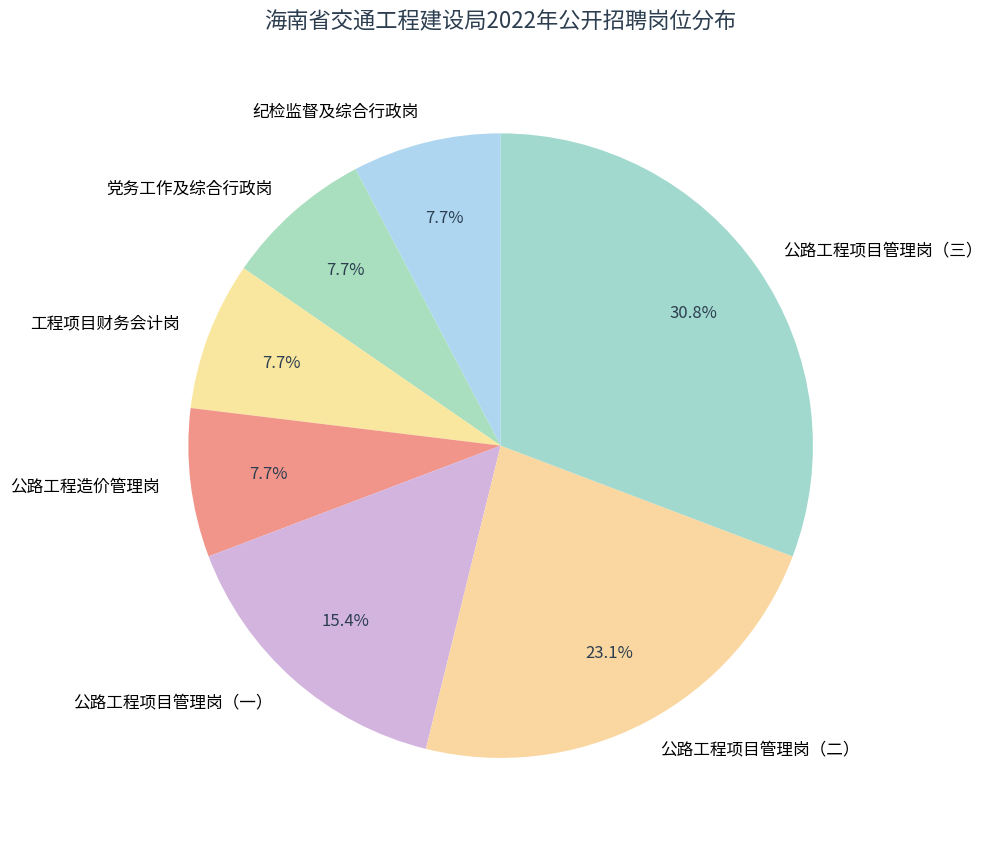

Does 公路工程造价管理岗 account for over 50% of the chart?

No